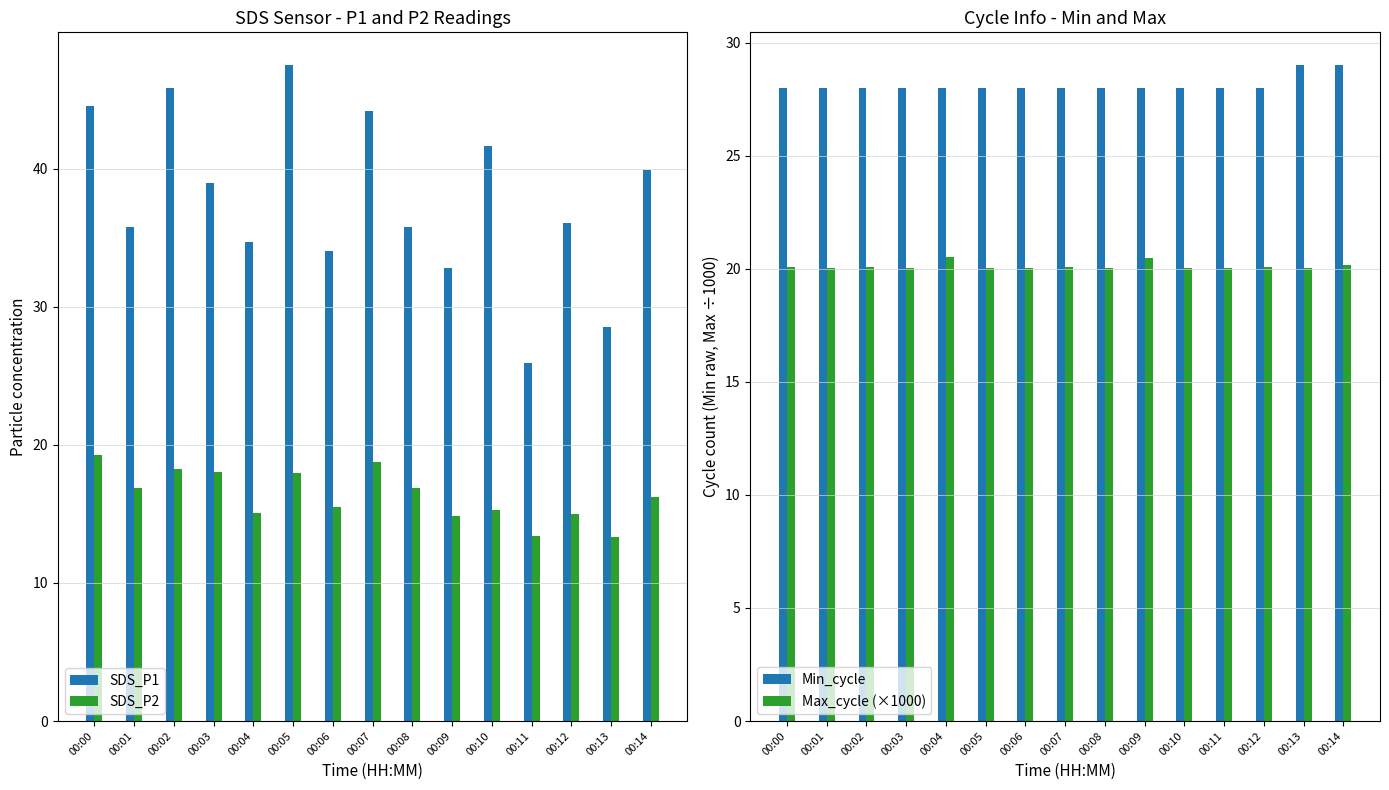

Is it true that Min_cycle equals 16.0 at 00:12?

False